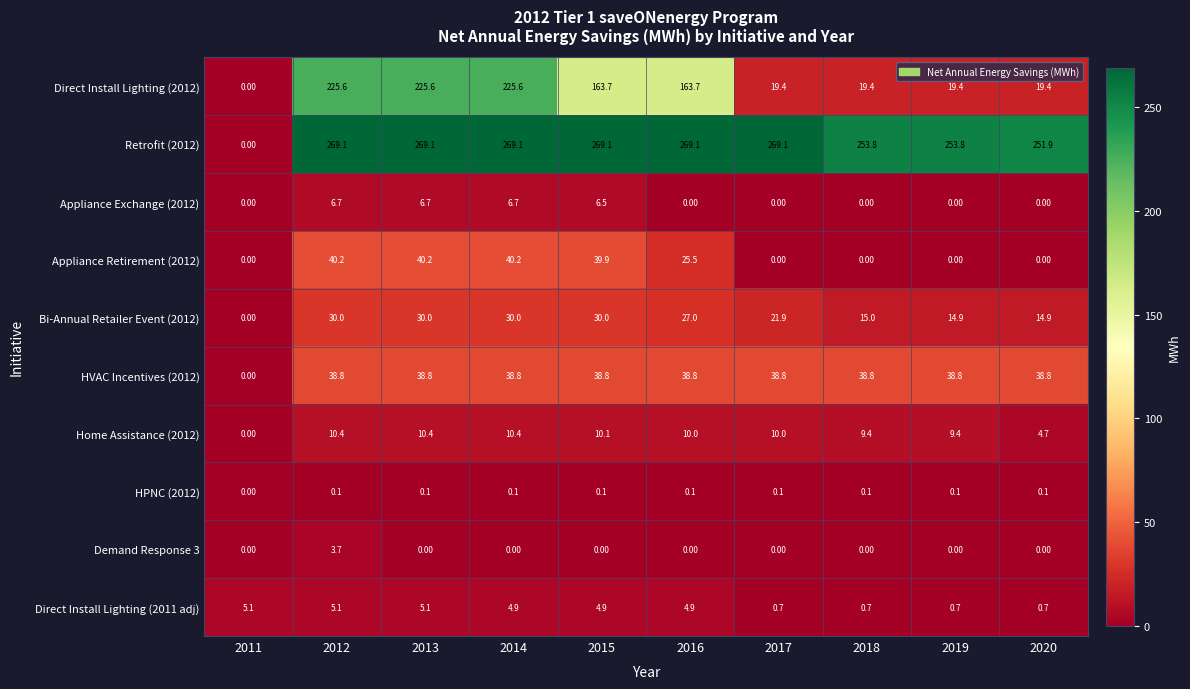

Which series has the largest total across all categories?

Retrofit (2012)